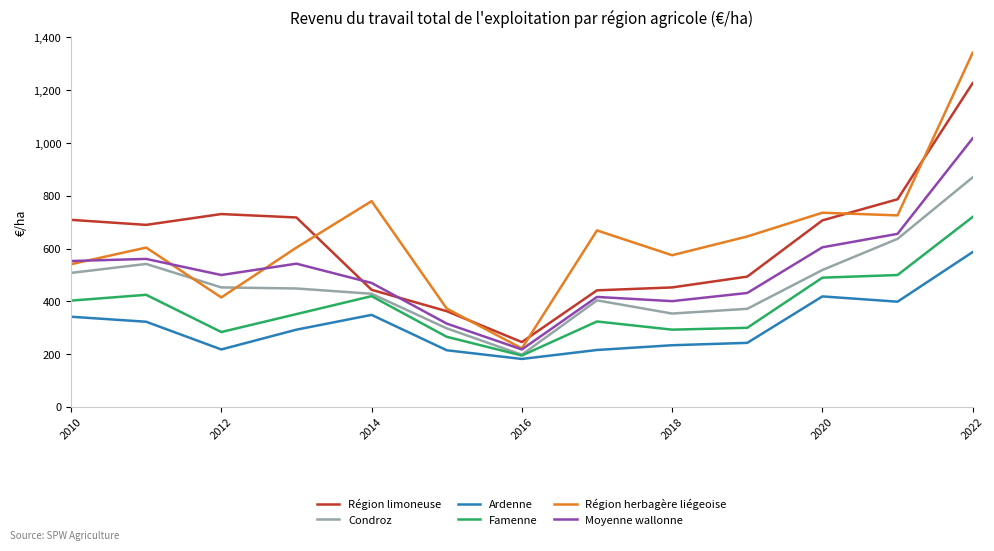

True or false: Ardenne and Région limoneuse cross at least once.

False